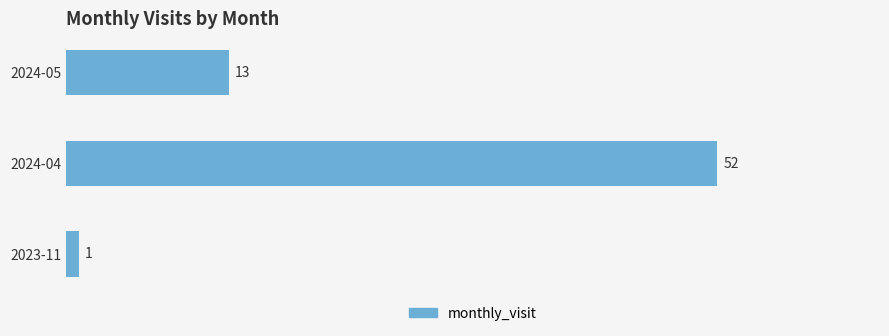

What is the greatest value displayed?

52